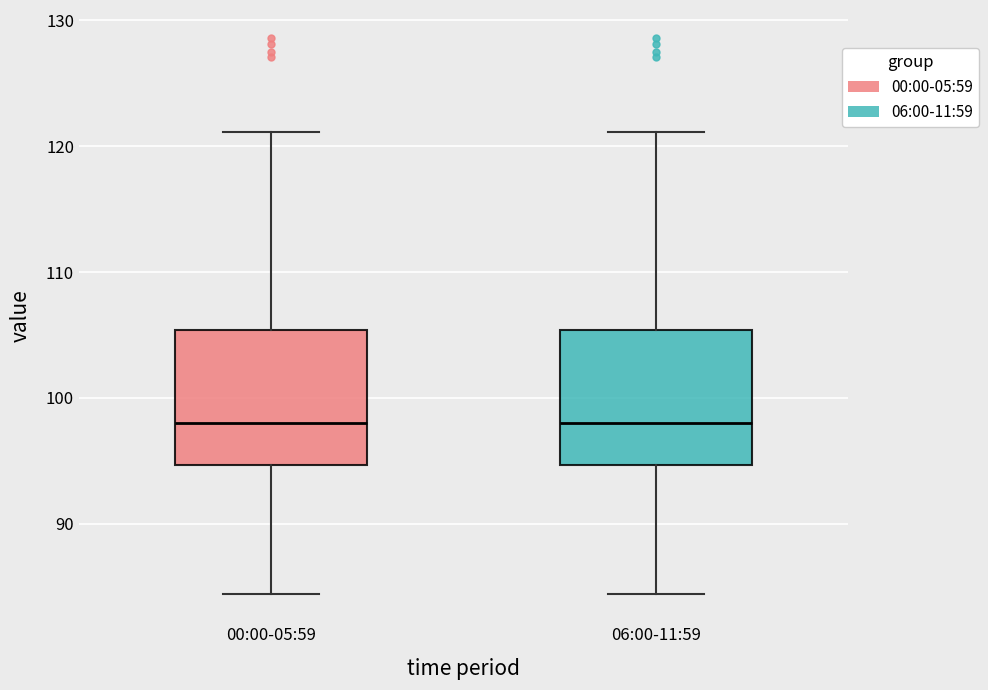

Where is the lower edge of the box for 00:00-05:59 on the y-axis? The values are not printed on the chart, so give them approximately, as read against the axis.

95